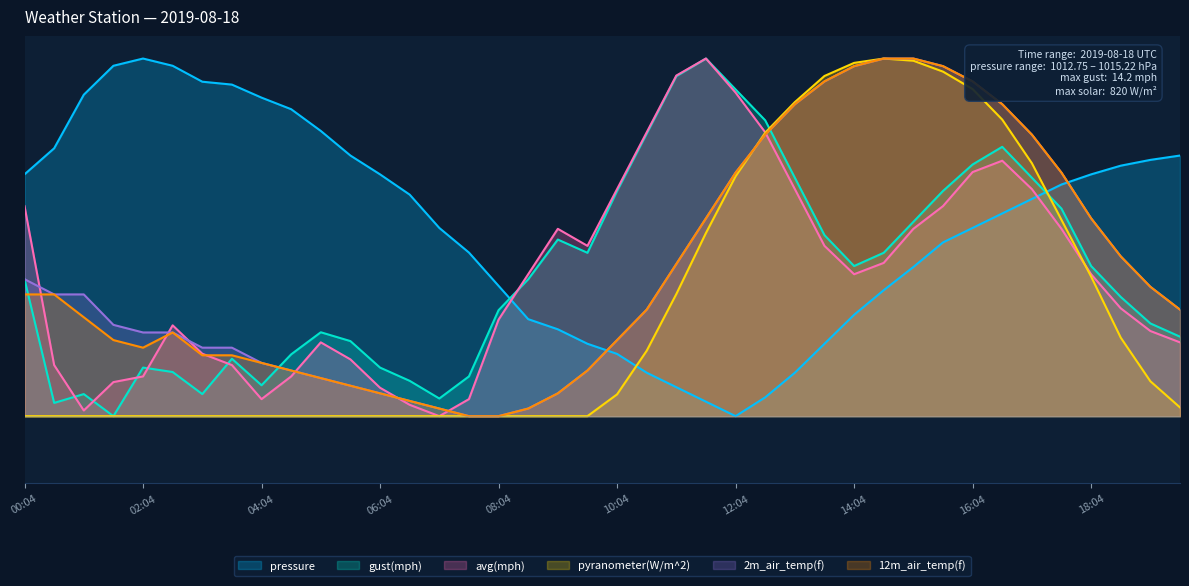

What value does the 2m_air_temp(f) series have at 19:34?

23.8